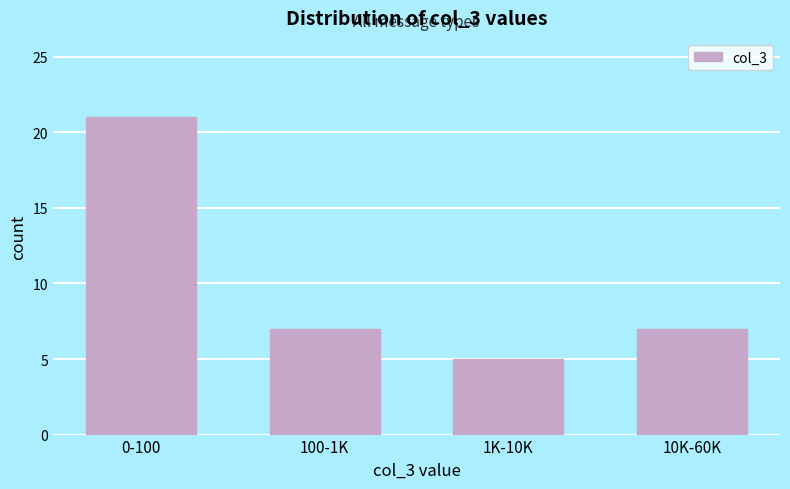

Reading left to right, transcribe all the data shown in this chart.

0-100=21	100-1K=7	1K-10K=5	10K-60K=7